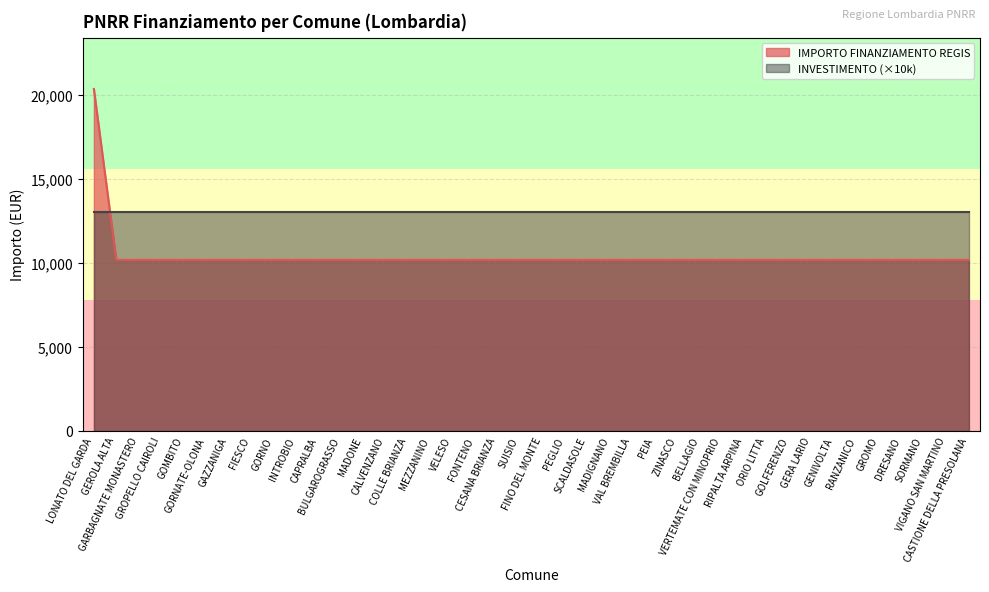

What is the label of the 21st point from the left?

FINO DEL MONTE